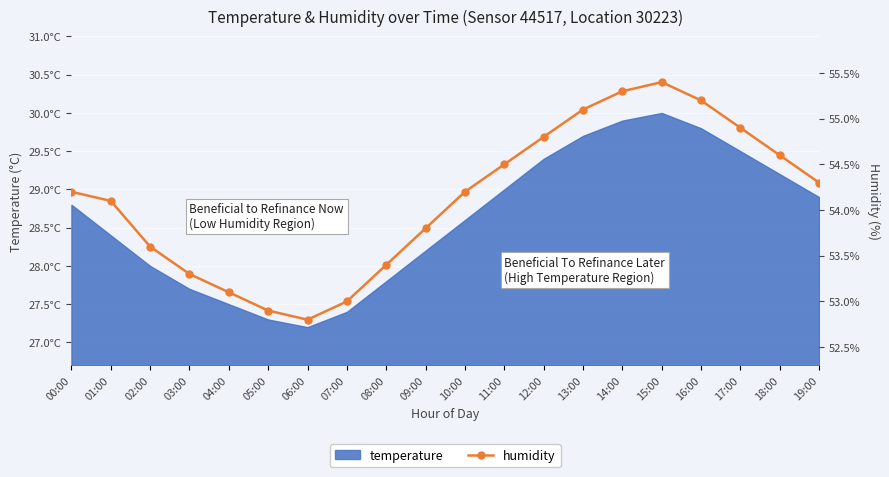

The chart shows a value of 55.1 at 13:00. True or false?

True